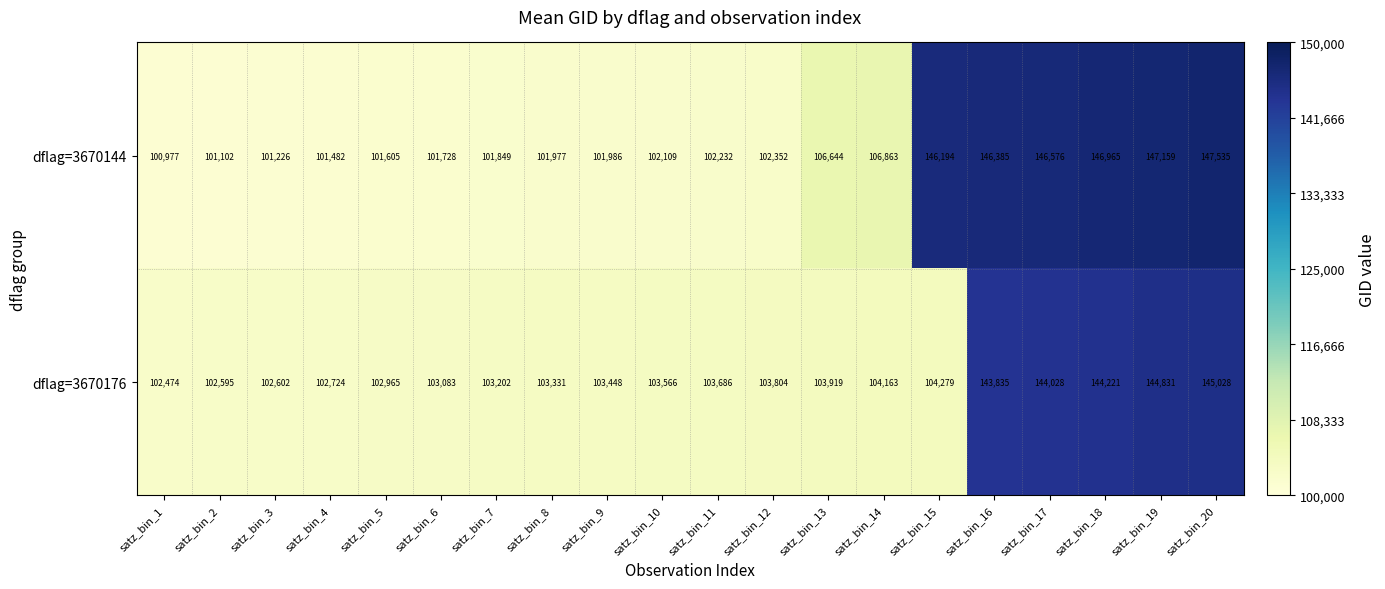

Which series has the largest total across all categories?

dflag=3670144